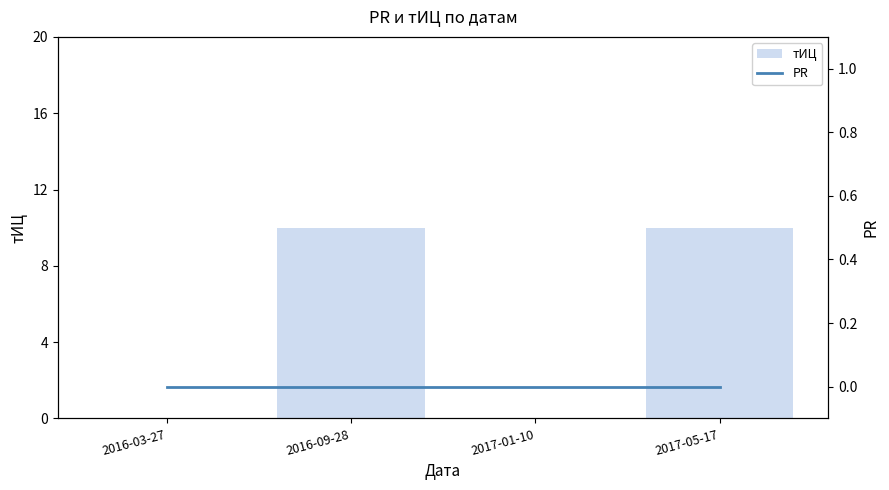

Reading left to right, what are all the values shown in this chart?

тИЦ: 0	10	0	10
PR: 0	0	0	0